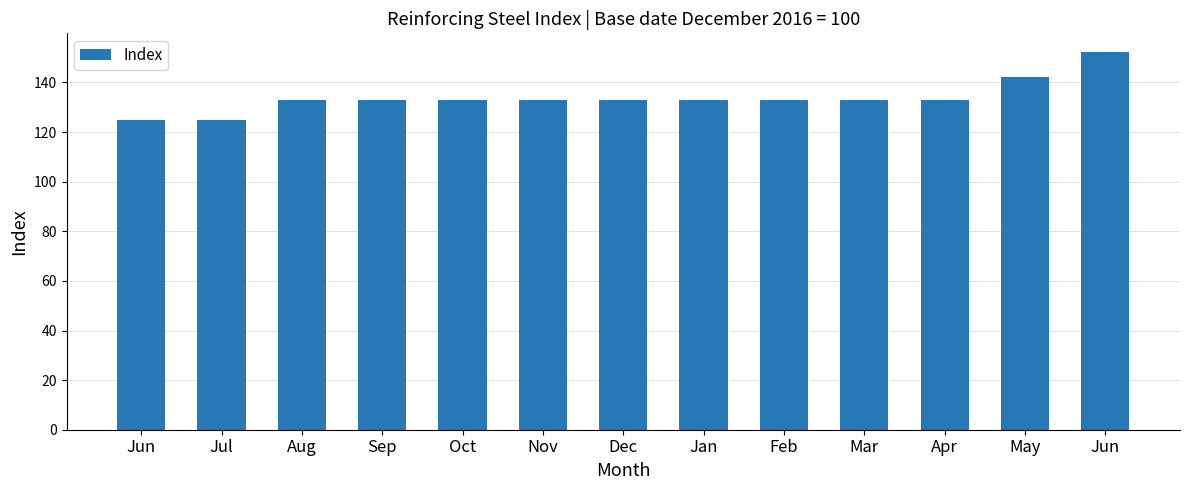

What is the difference between the values at May and Apr?

9.5